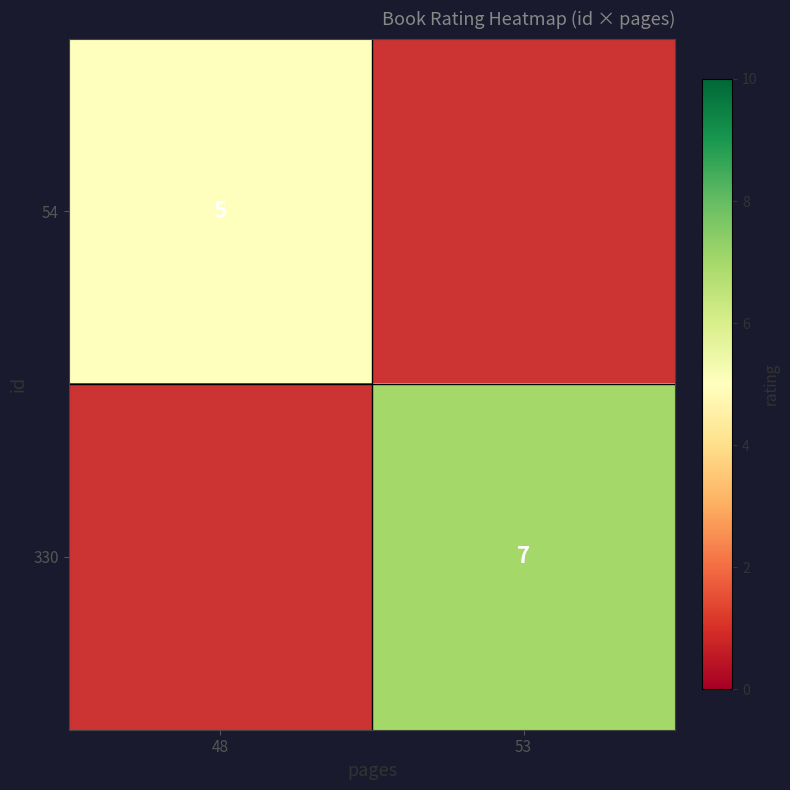

True or false: 54 has a value of 5 at 48.

True